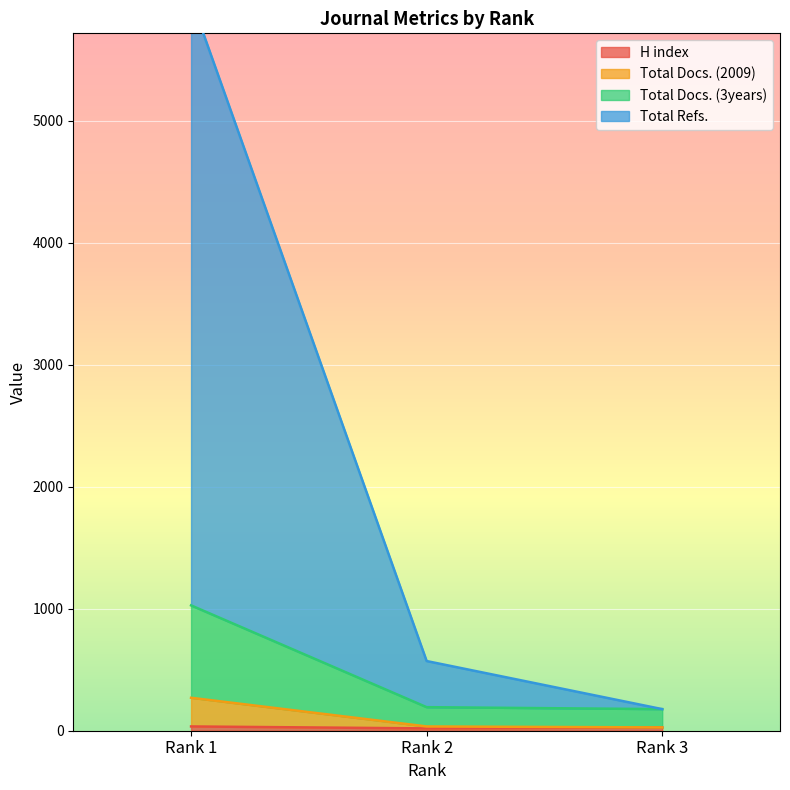

At Rank 3, list the series in order from smallest to largest.

H index, Total Refs., Total Docs. (2009), Total Docs. (3years)